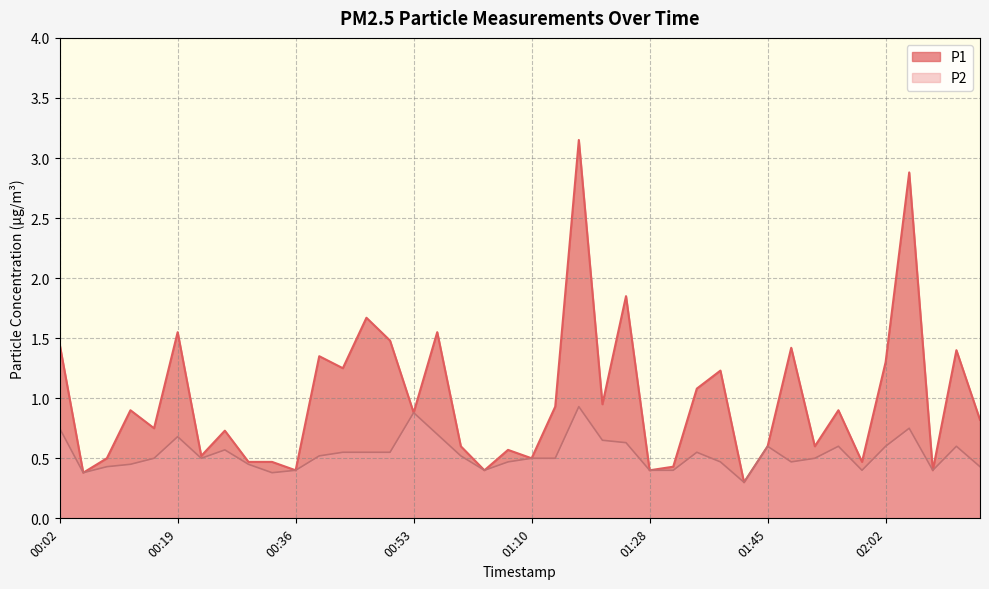

What is the greatest value displayed?

3.1